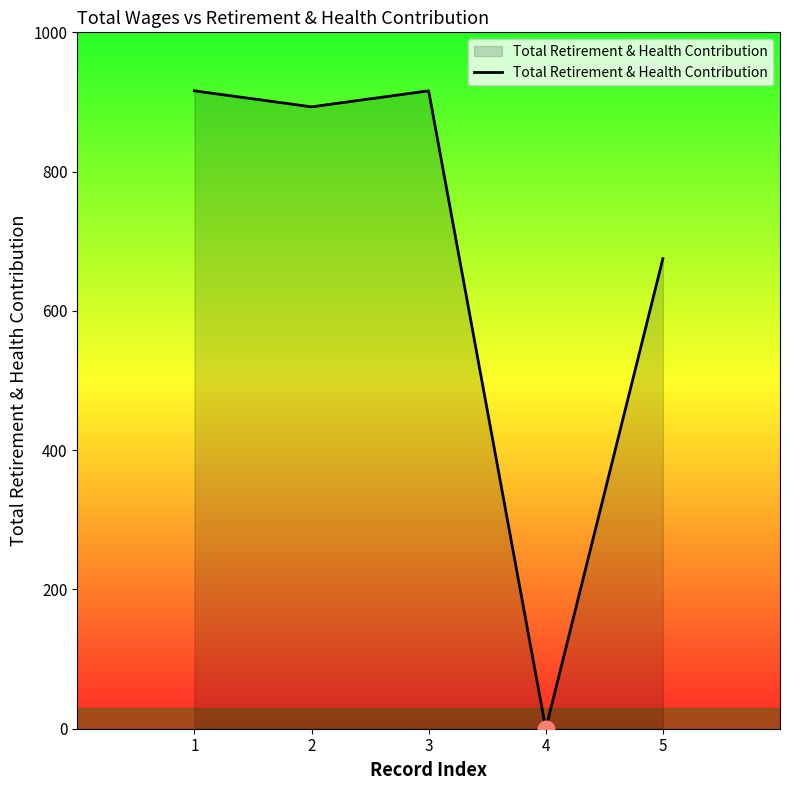

What is the difference between the second highest and minimum values?

916